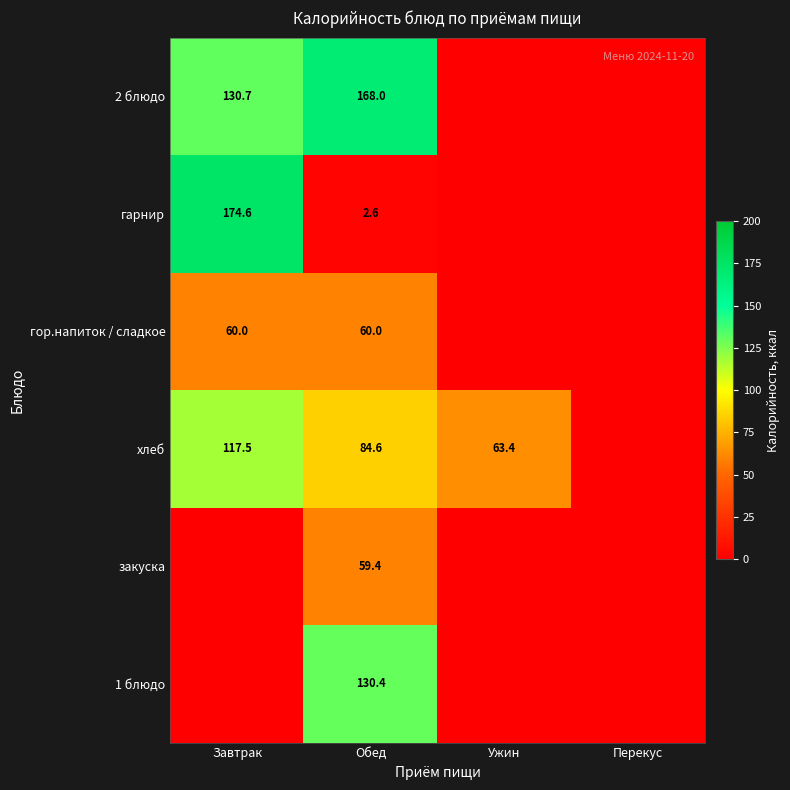

What is the sum of the гор.напиток / сладкое values at Обед and Завтрак?

120.0